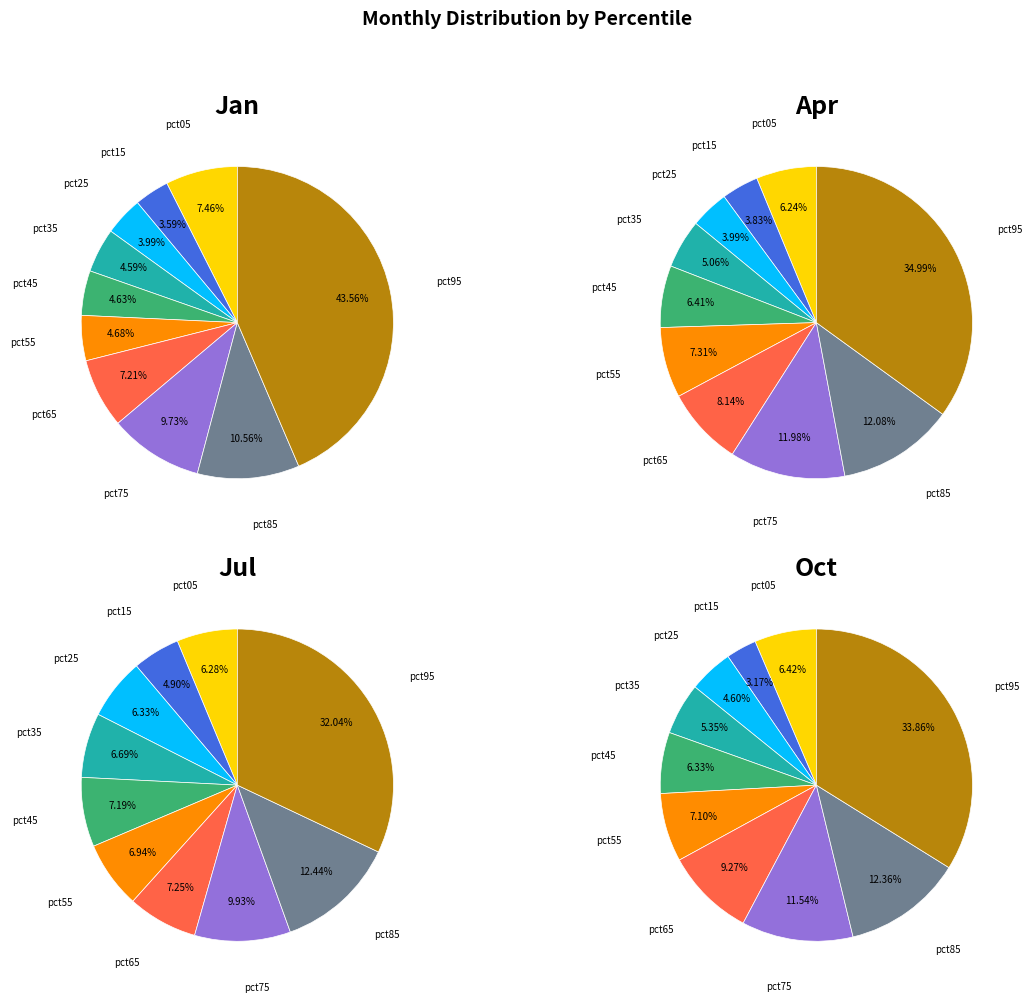

Rank the series by their average value, from lowest to highest.

Apr, Jul, Oct, Jan